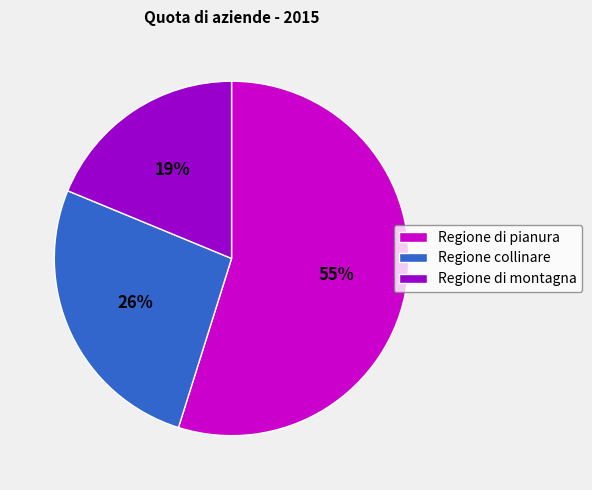

Does any single category account for the majority?

Yes